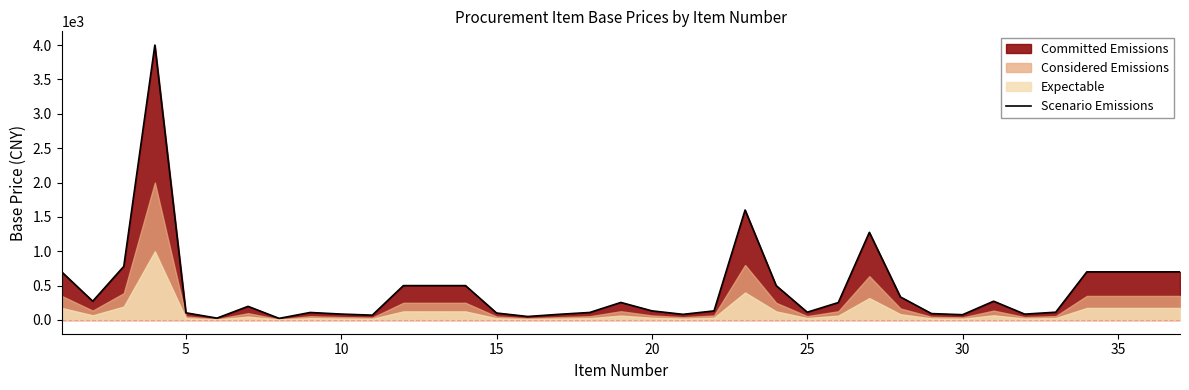

What is the highest value of the Scenario Emissions series?

4000.0